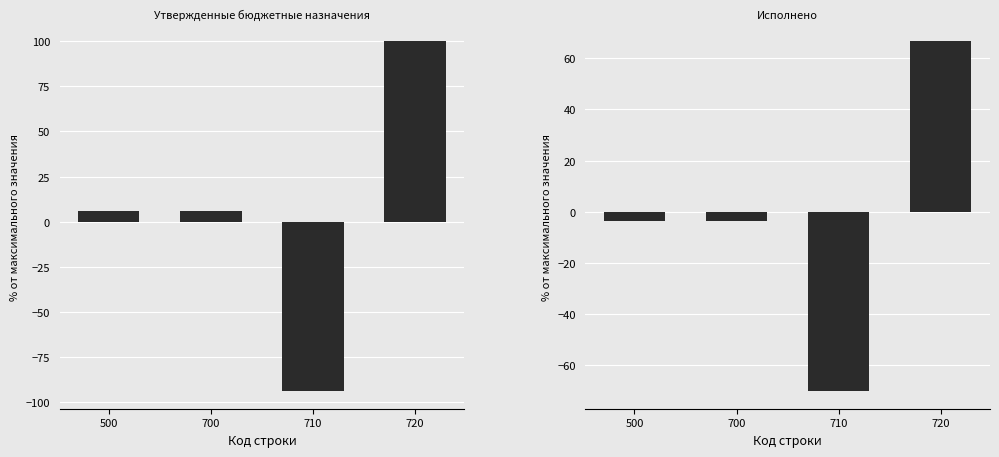

What is the value of the Исполнено bar at the 2nd from the left?

-3.6